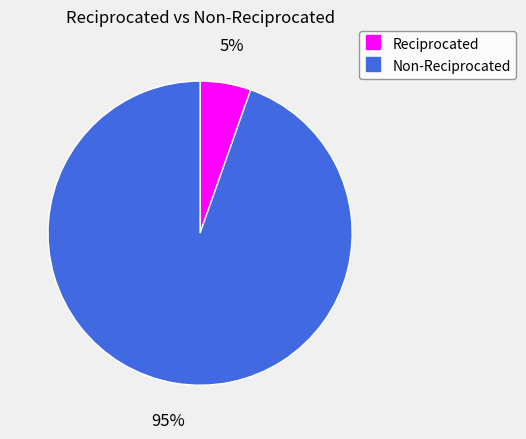

What is the majority slice?

Non-Reciprocated